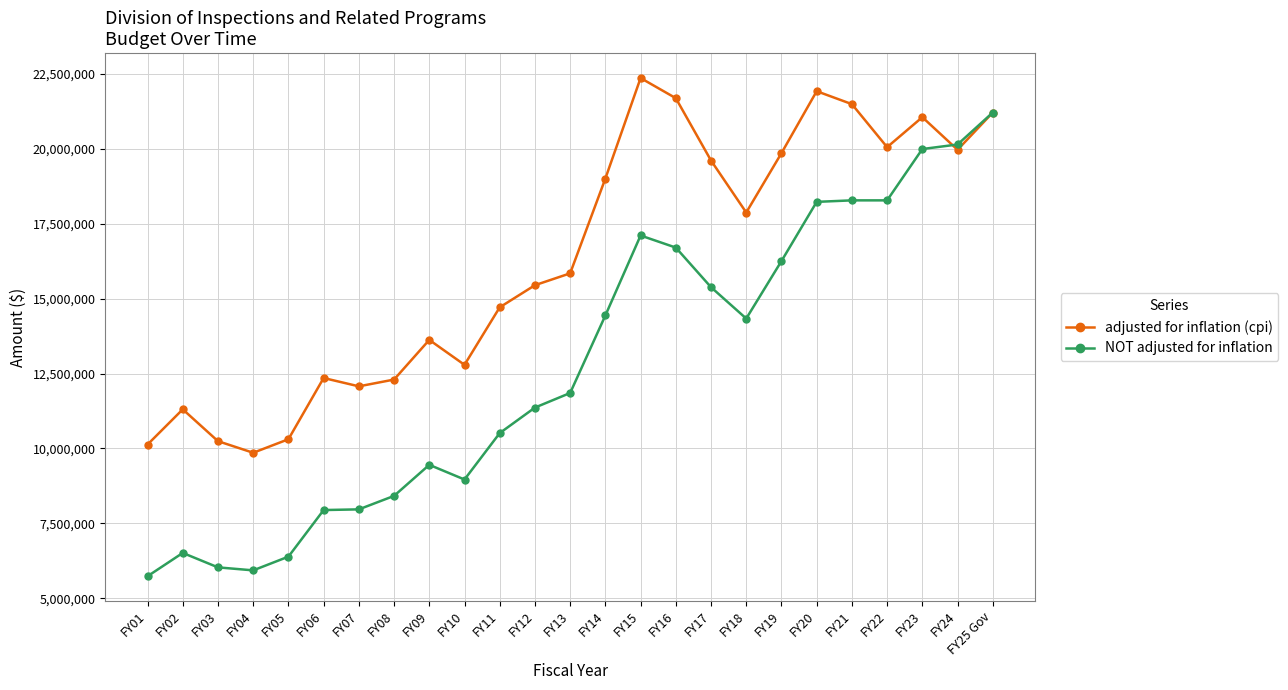

What position from the right is FY09?

17